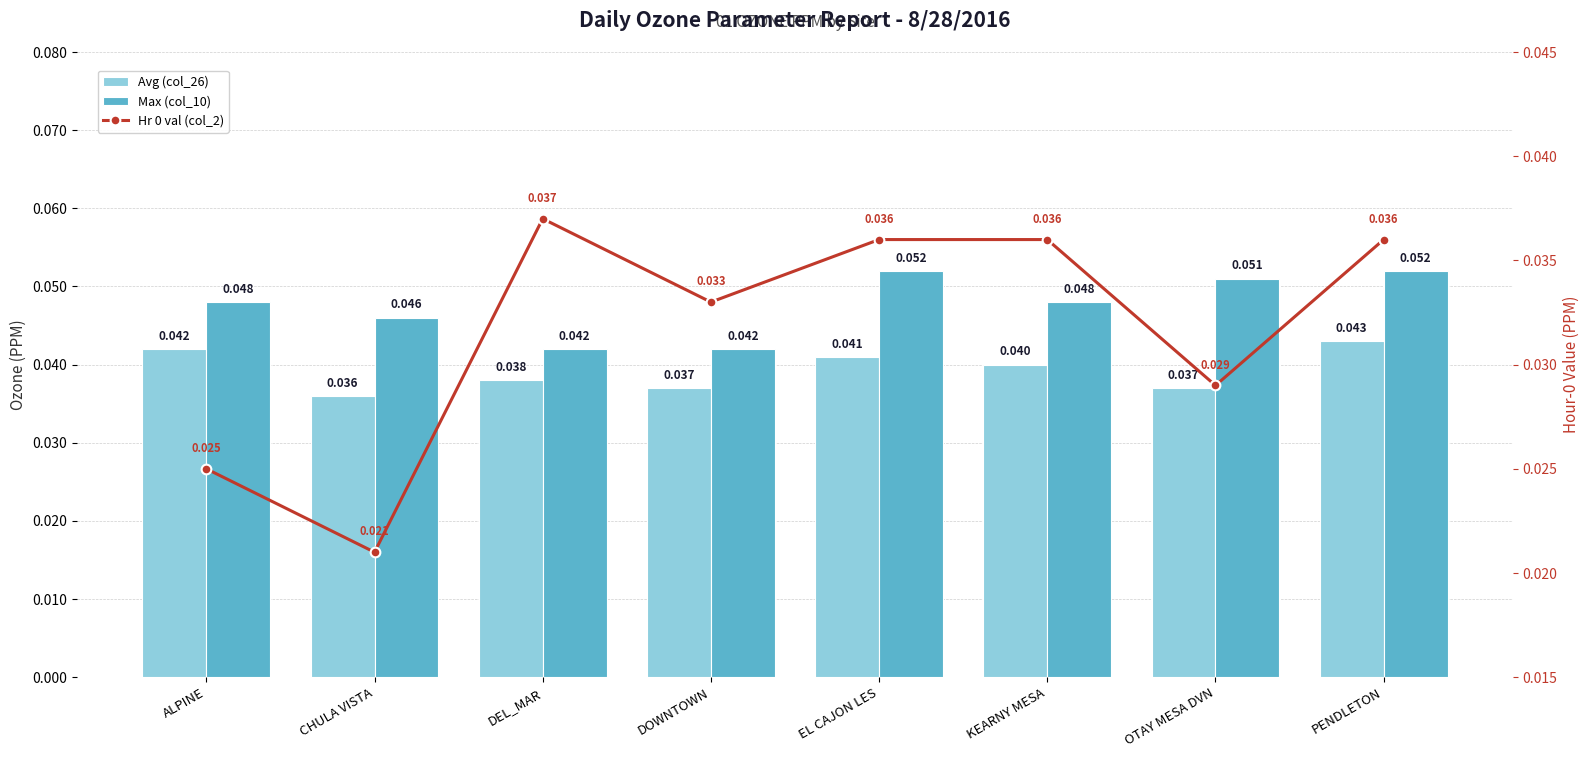

Does the chart contain any negative values?

No